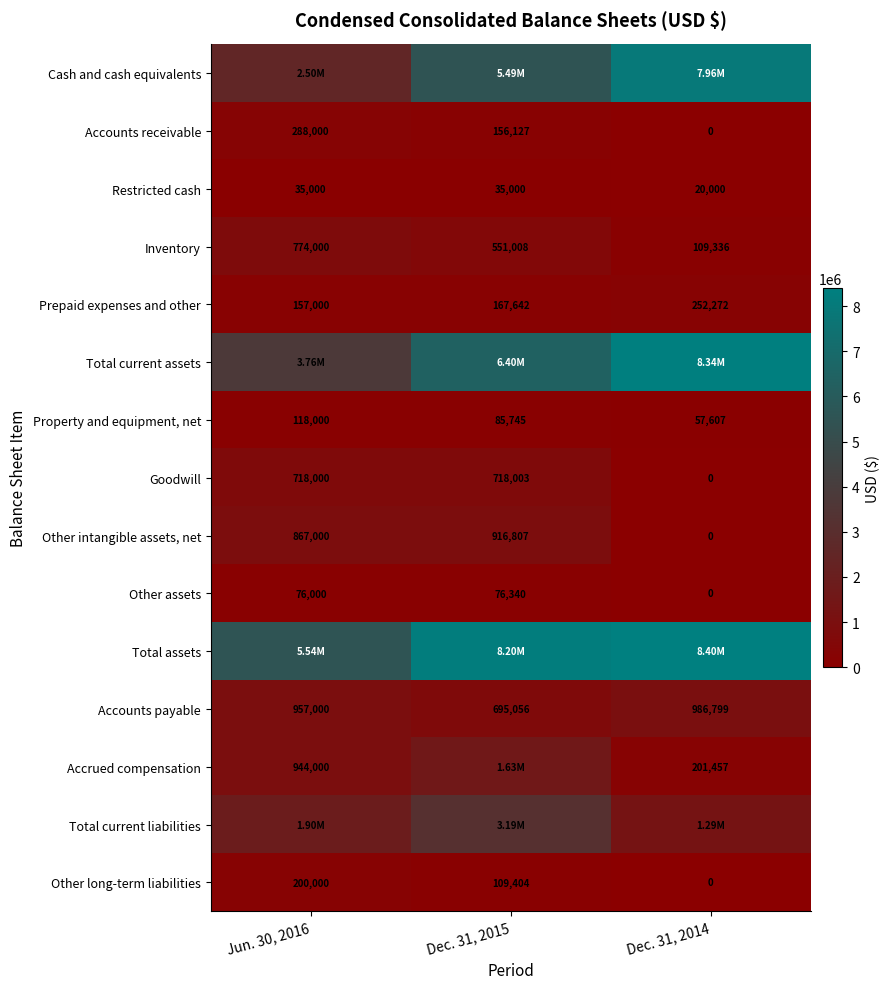

Rank the categories by Goodwill value from highest to lowest.

Dec. 31, 2015, Jun. 30, 2016, Dec. 31, 2014